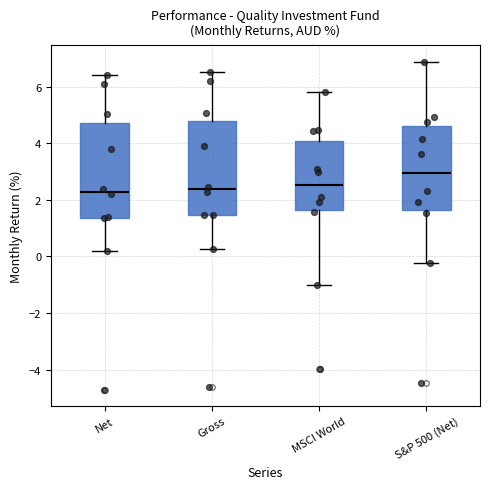

Reading left to right, transcribe this box plot: for each box, give where its median line is, the range the box spans, and where its two whiskers end, as read against the y-axis. The values are not printed on the chart, so give them approximately, as read against the axis.

Net: median 2.2, box 1.4 to 4.8, whiskers 0.2 to 6.4
Gross: median 2.4, box 1.4 to 4.8, whiskers 0.2 to 6.6
MSCI World: median 2.6, box 1.6 to 4.2, whiskers -1.0 to 5.8
S&P 500 (Net): median 3.0, box 1.6 to 4.6, whiskers -0.2 to 6.8